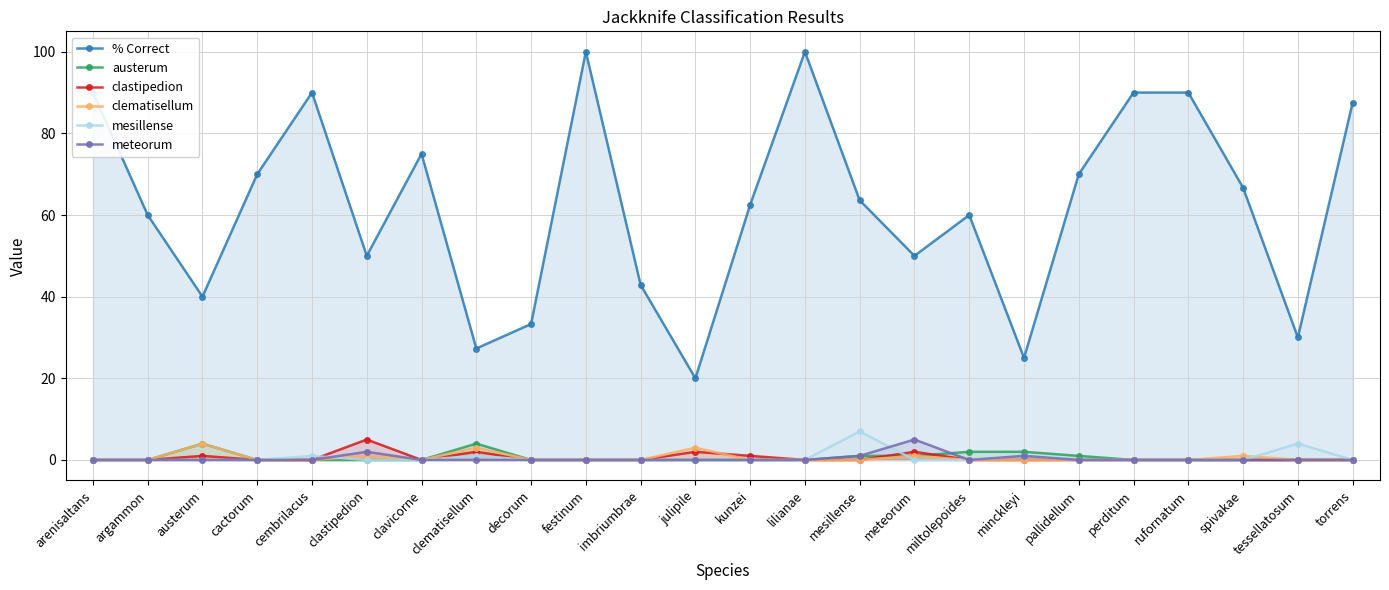

At which category is the sum across all series the highest?

festinum